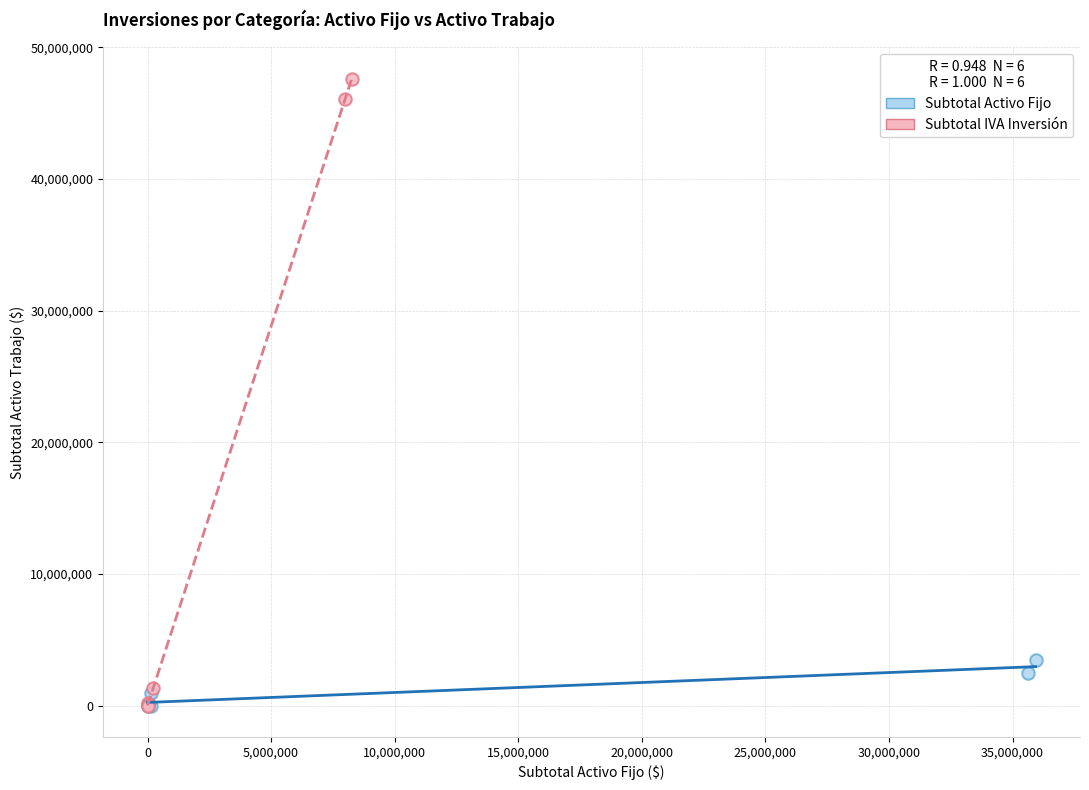

What are all the series names shown in the legend?

Subtotal Activo Fijo, Subtotal IVA Inversión